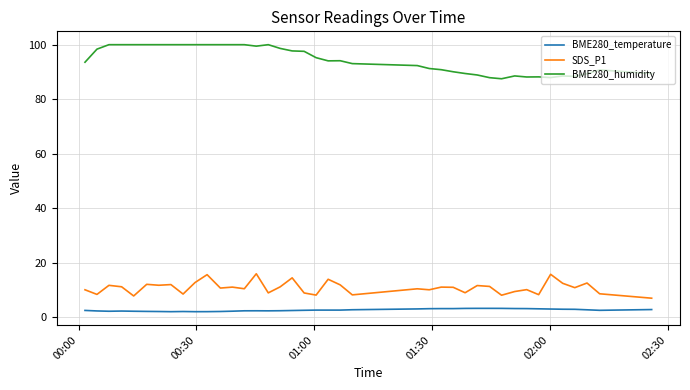

Which series has the largest range (max minus min)?

BME280_humidity